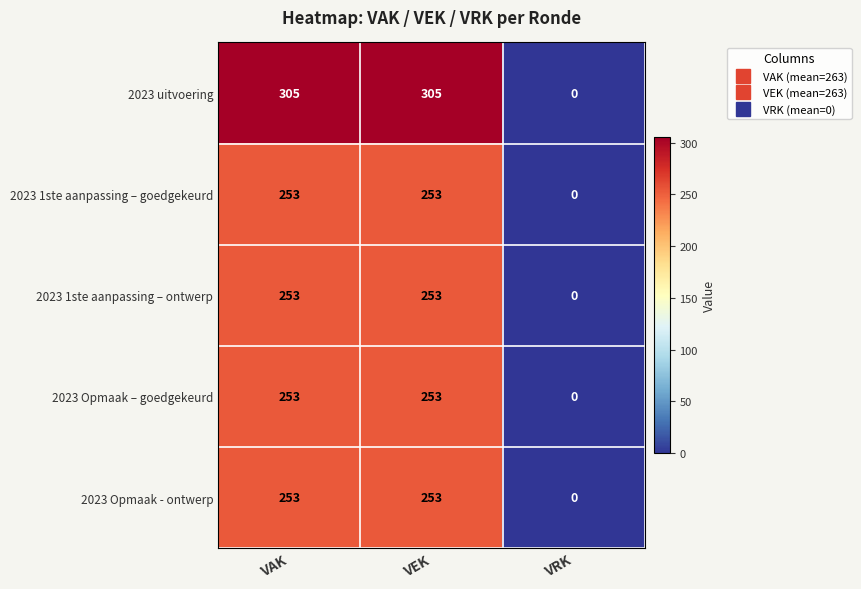

Which series has the largest total across all categories?

2023 uitvoering